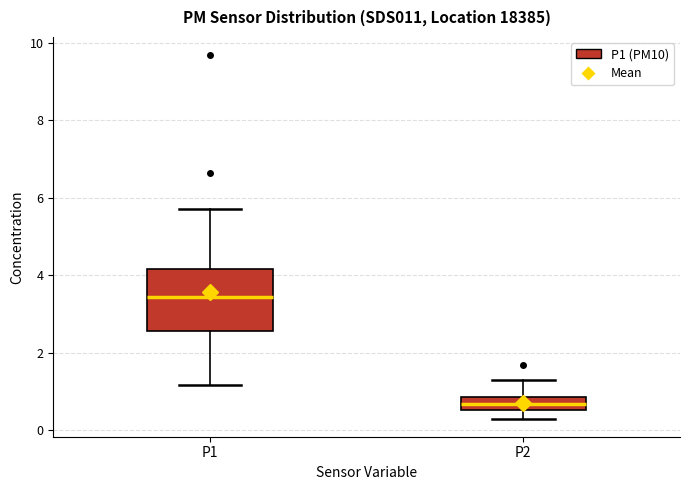

Which box's median line is the lowest?

P2